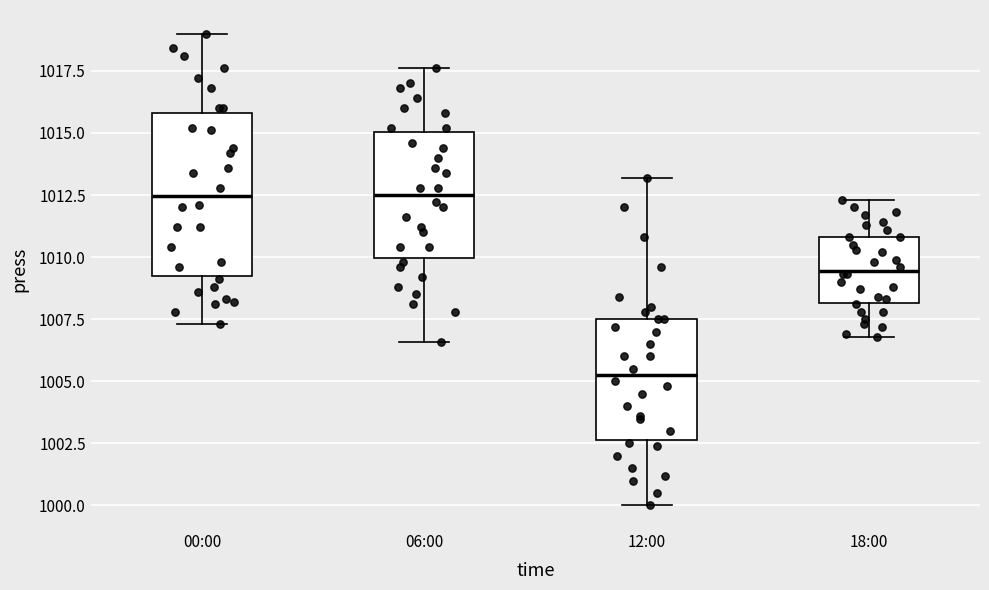

Which box's median line is the lowest?

12:00